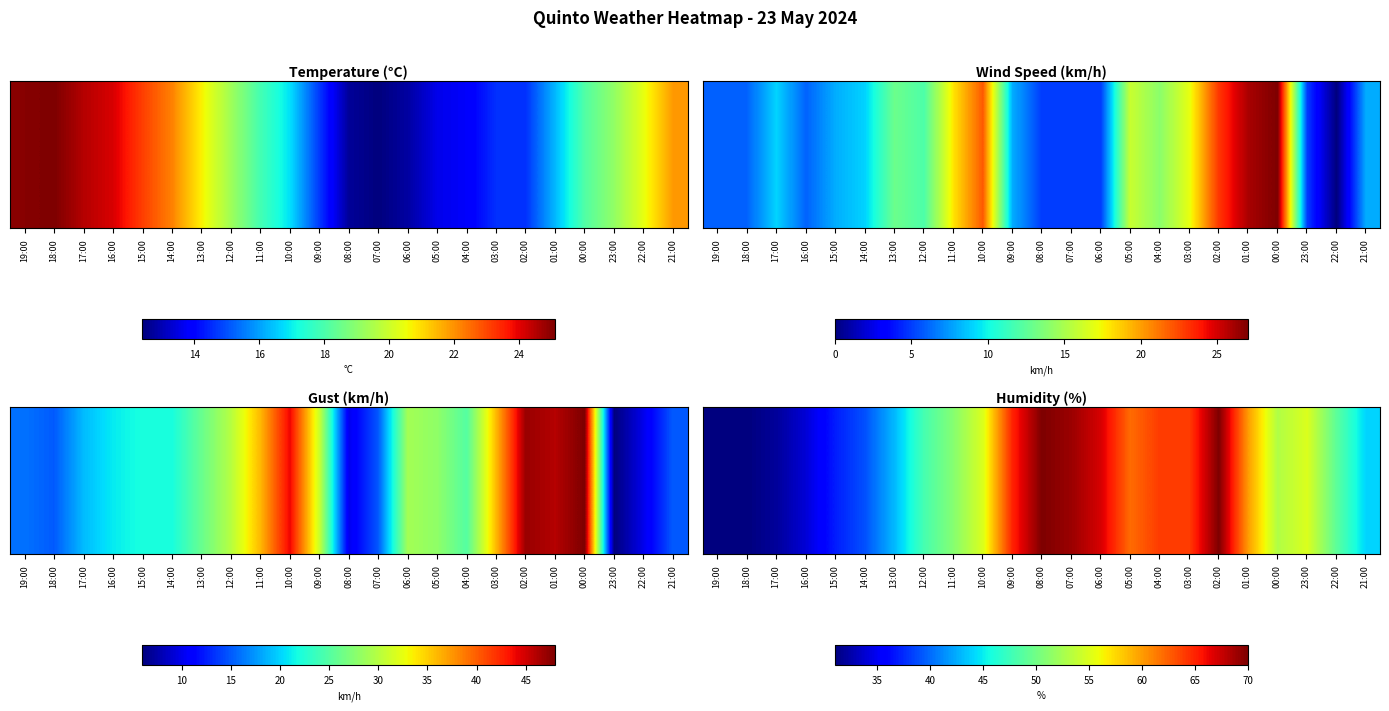

Reading right to left, transcribe all the data shown in this chart.

44	49	55	53	60	70	64	64	62	67	69	70	65	55	51	48	43	39	37	34	32	31	31